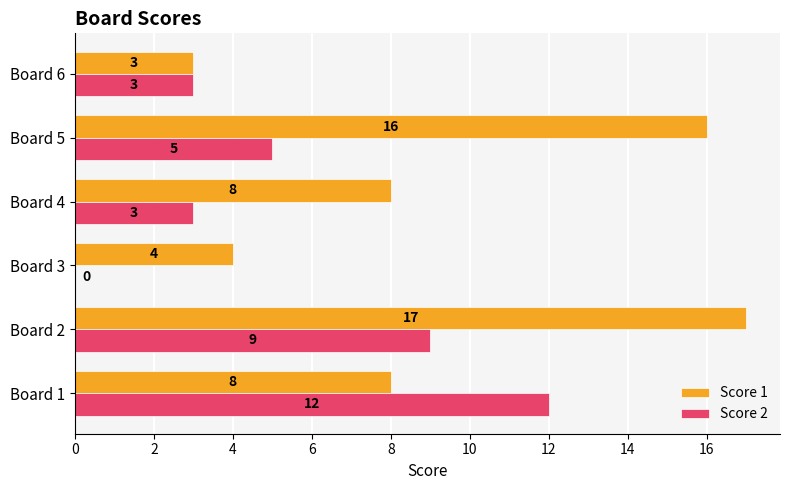

The value of Score 2 at Board 4 is 2. True or false?

False